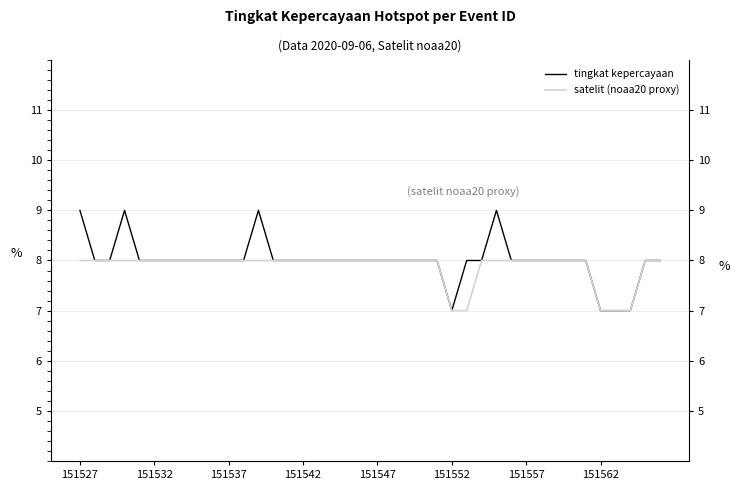

Between 8 and 9, which is larger?

8